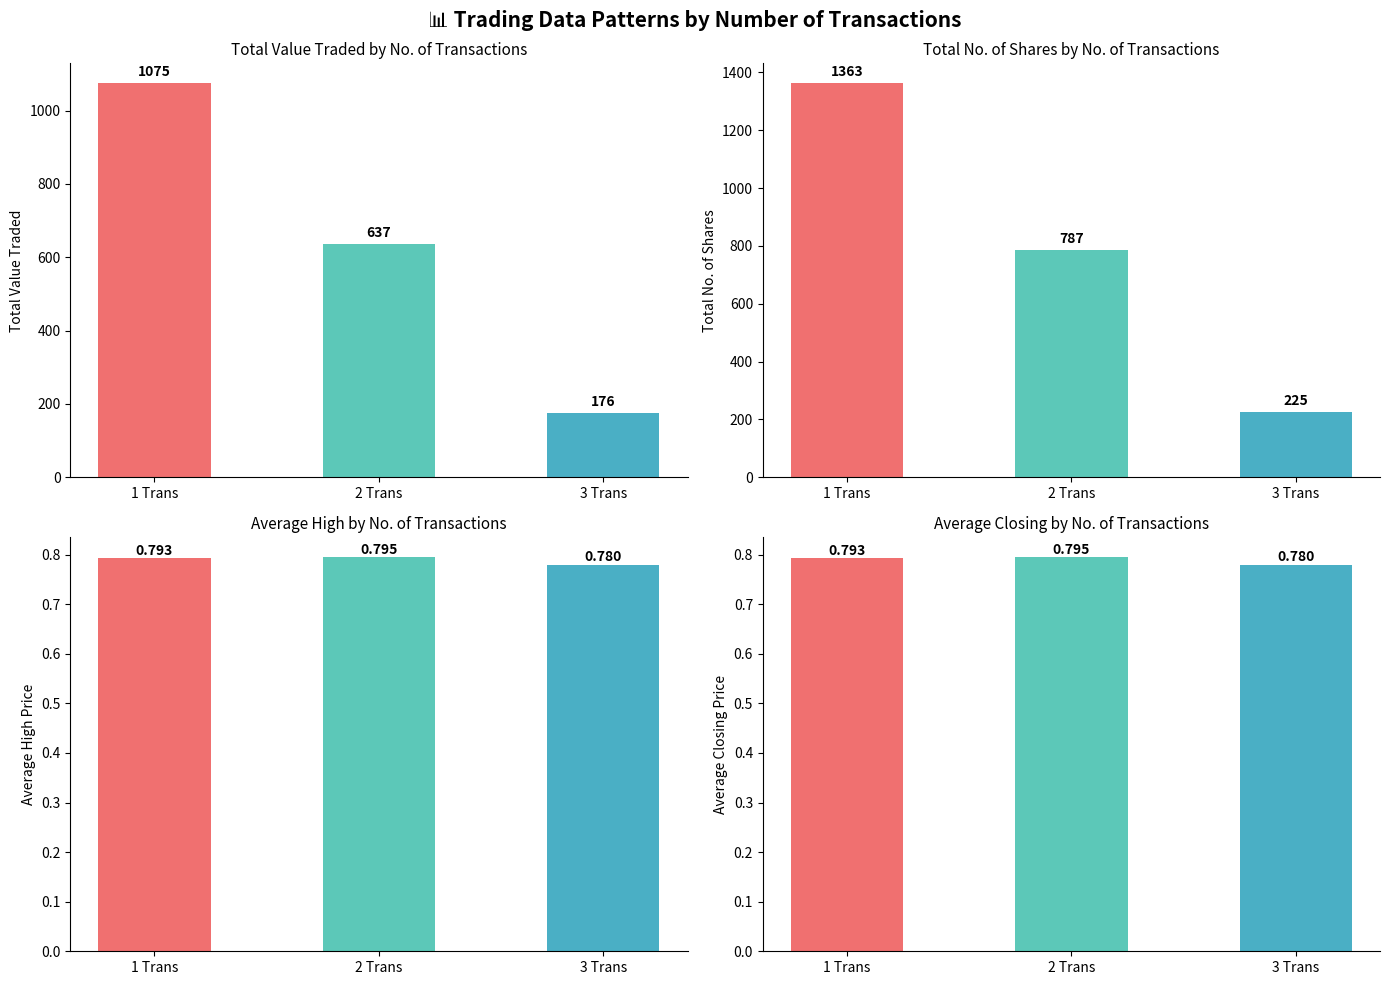

What is the sum of the Average Closing values at 1 Trans and 2 Trans?

1.6